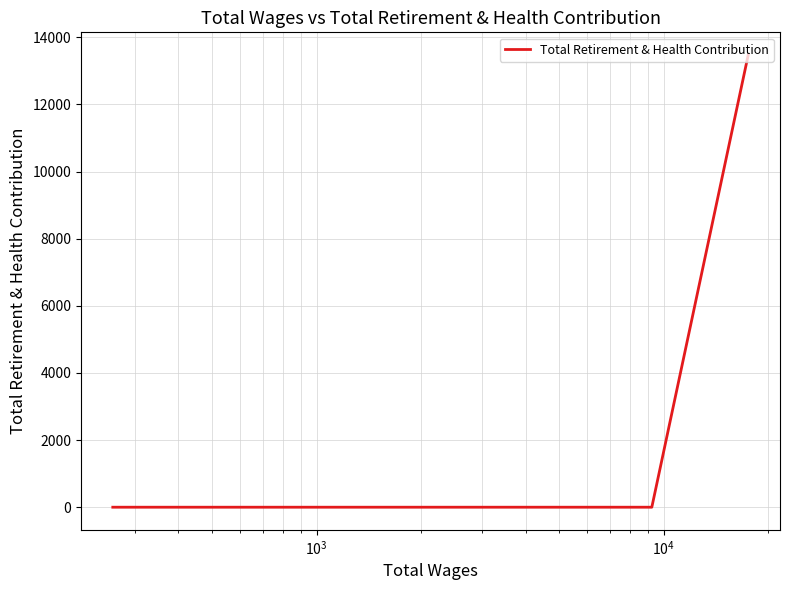

The value at $\mathdefault{10^{4}}$ is 5681. True or false?

False